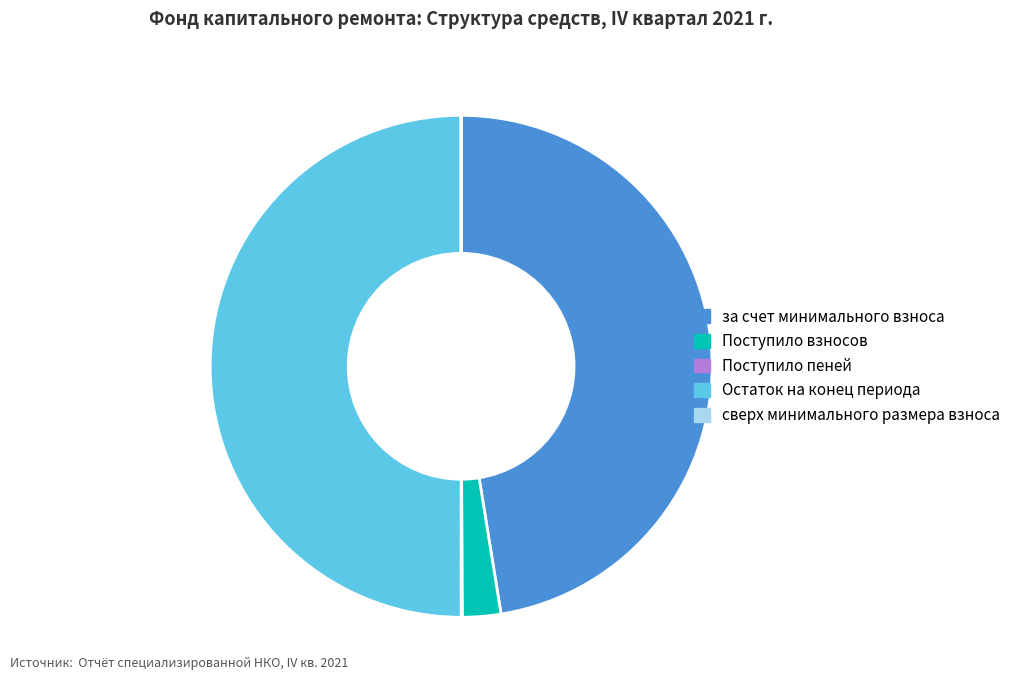

True or false: за счет минимального взноса accounts for 47% of the total.

True